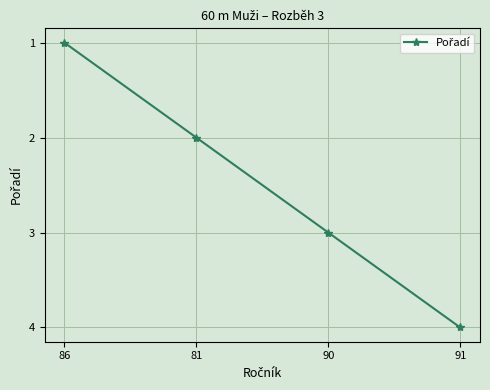

Is it true that the value at 91 is 1?

False